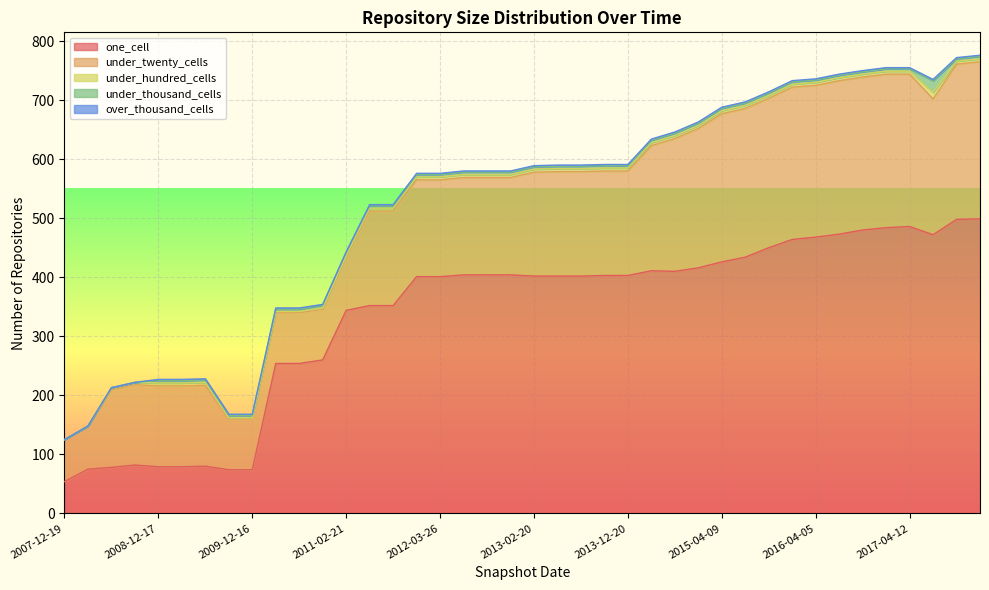

Is it true that over_thousand_cells equals 2 at 2009-04-06?

True